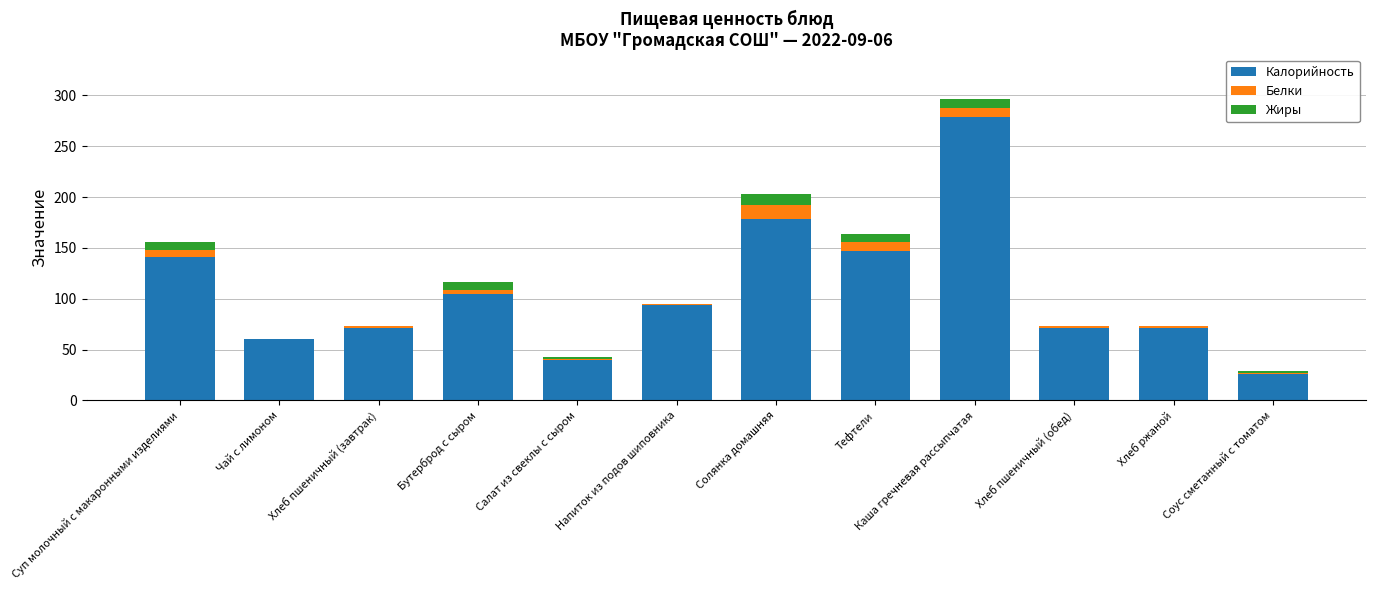

At which category is the sum across all series the highest?

Каша гречневая рассыпчатая